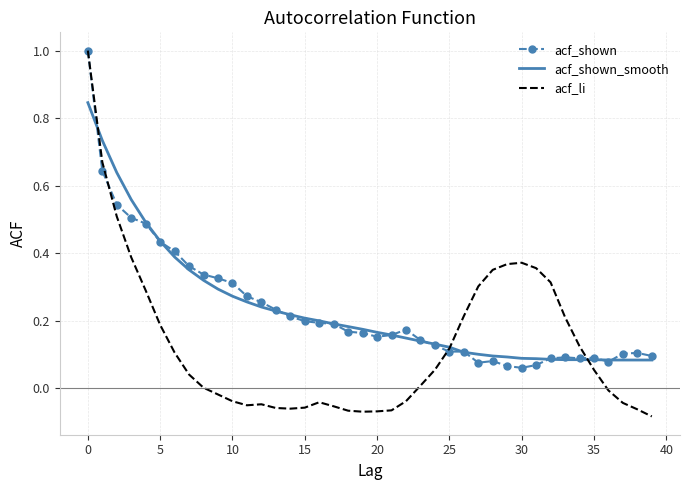

What are all the series names shown in the legend?

acf_shown, acf_shown_smooth, acf_li